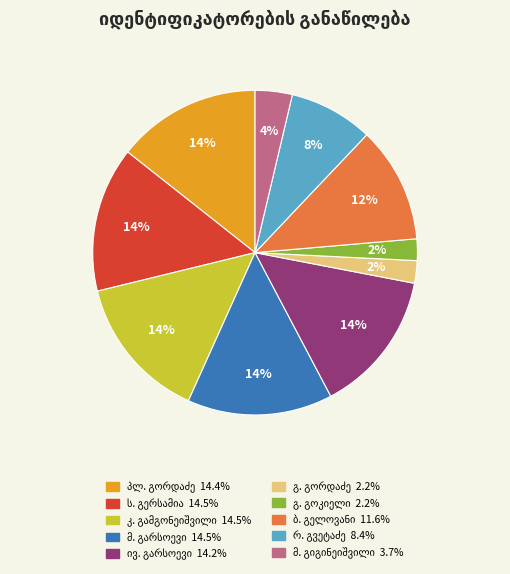

Does any single category account for the majority?

No